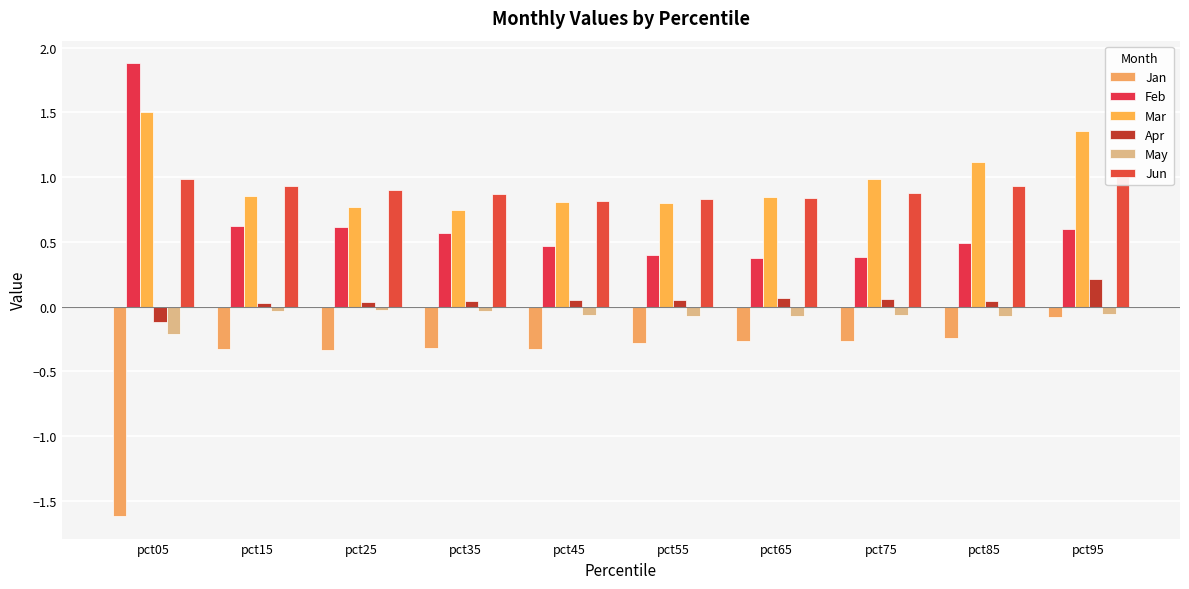

Rank the series by their maximum value, from lowest to highest.

Jan, May, Apr, Jun, Mar, Feb